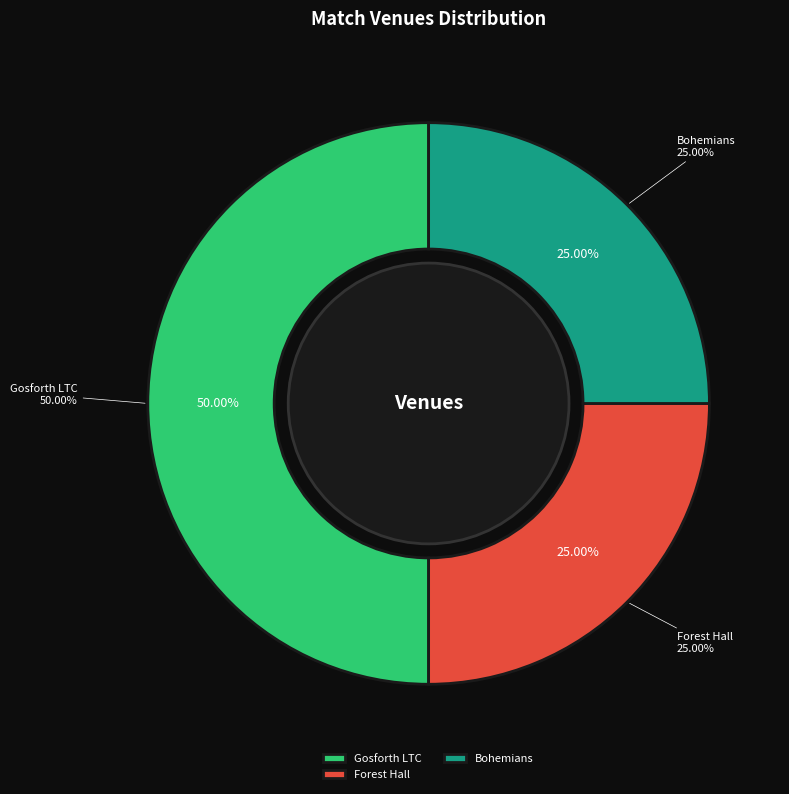

Which category has the biggest portion of the pie?

Gosforth LTC